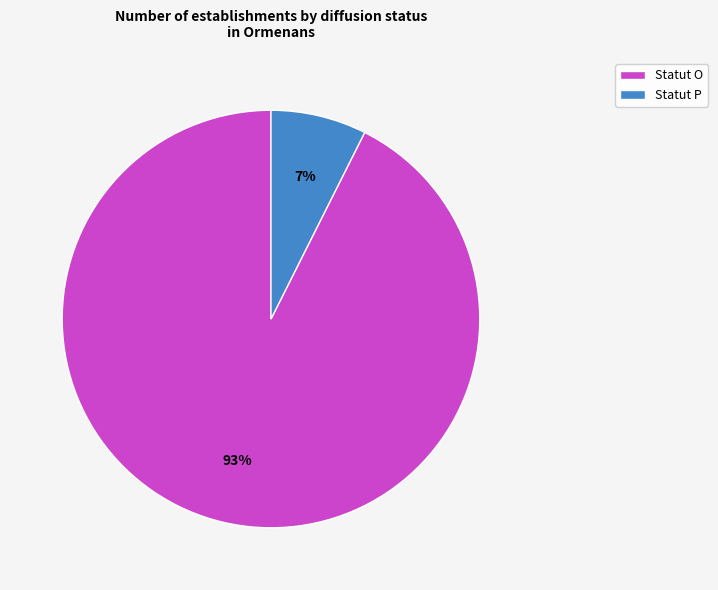

Is there any slice that represents more than half of the pie?

Yes